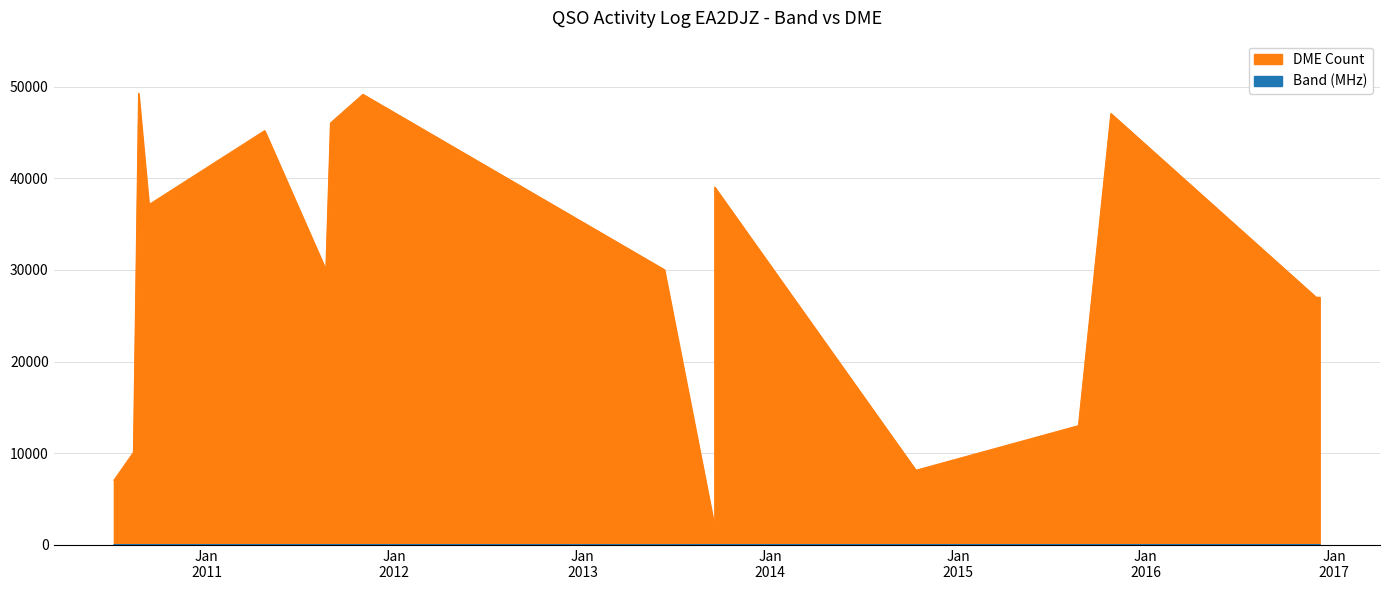

True or false: DME Count and Band (MHz) cross at least once.

False